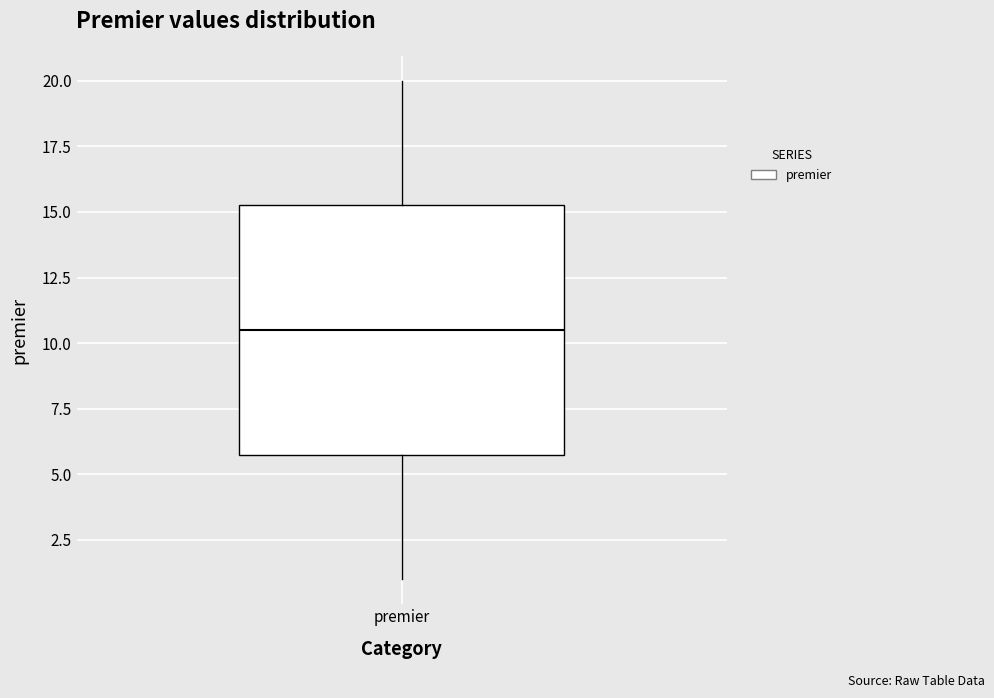

Where is the lower edge of the box for premier on the y-axis? The values are not printed on the chart, so give them approximately, as read against the axis.

6.0